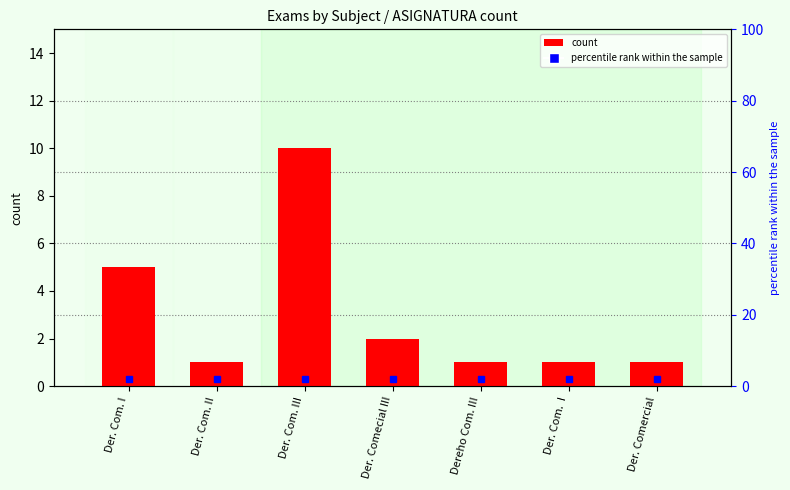

What is the average value?

3